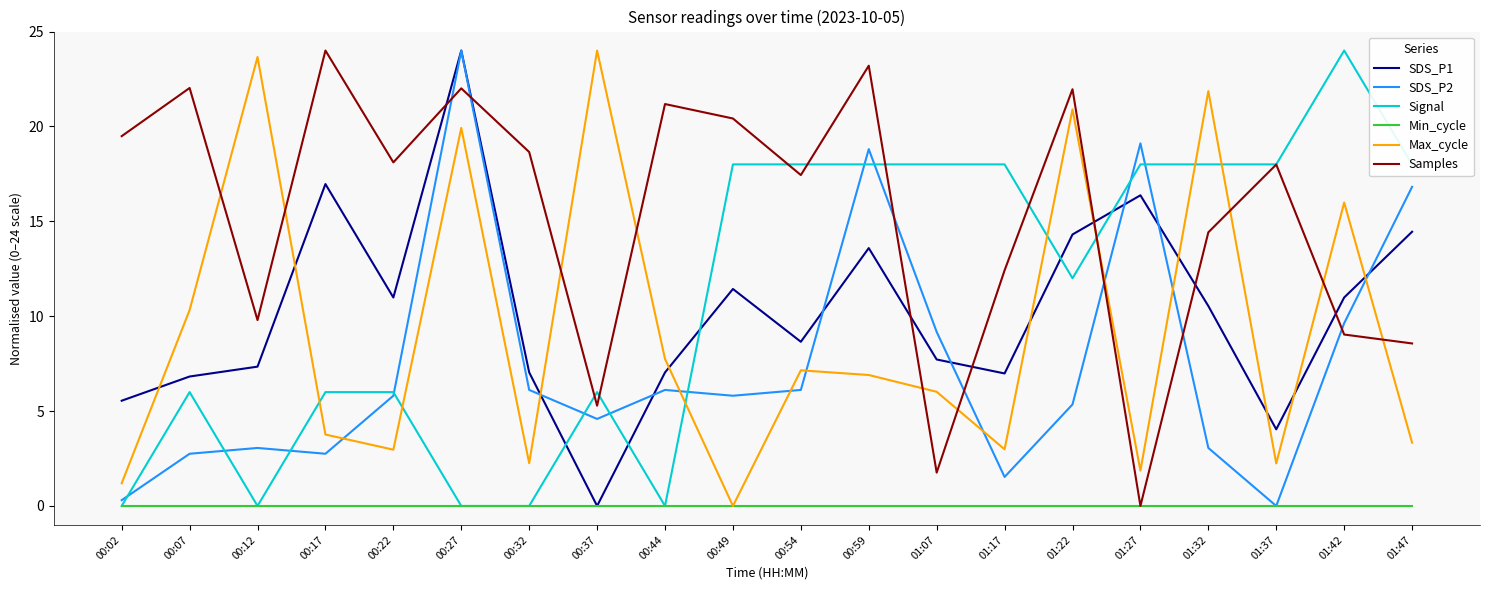

What is the difference between the highest and lowest values at 01:37?

18.0